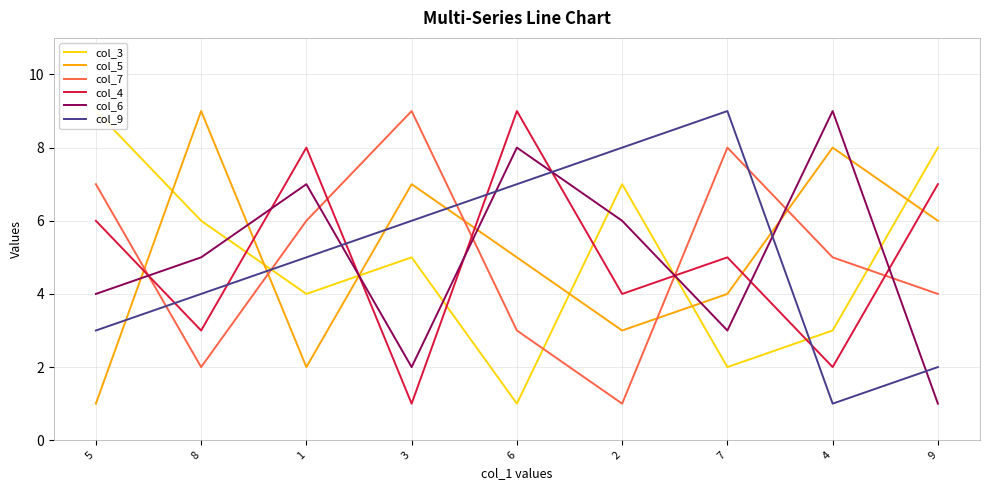

What is the difference between the highest and lowest values at 4?

8